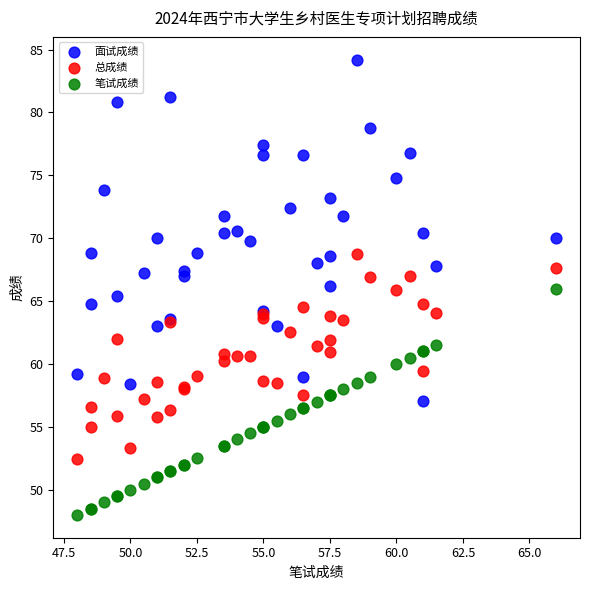

Which series has the widest spread of Y values?

面试成绩